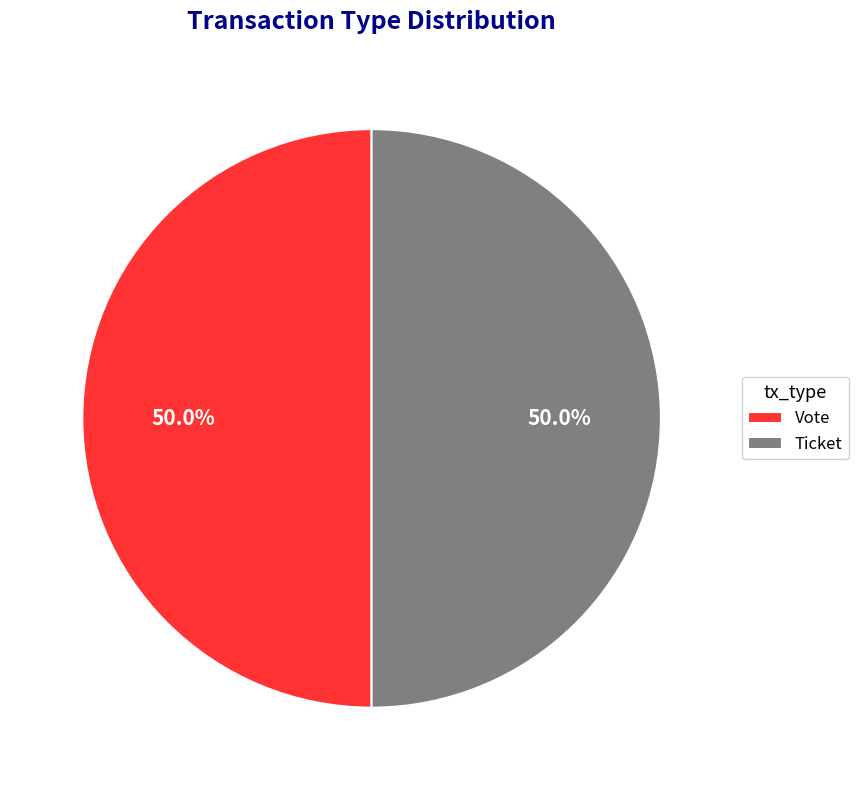

Combined, do Vote and Ticket account for over 50%?

Yes